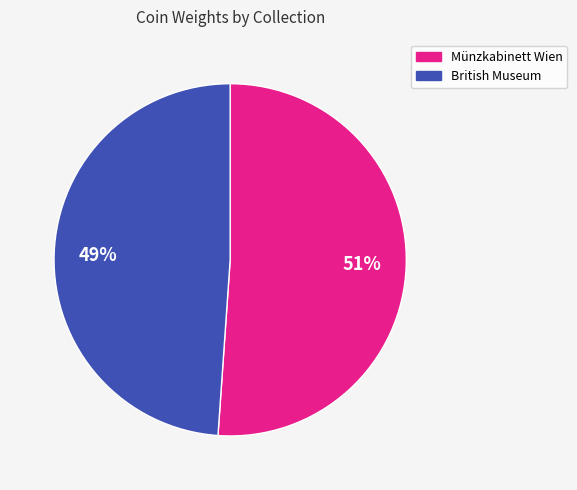

The British Museum slice represents 62% of the pie. True or false?

False